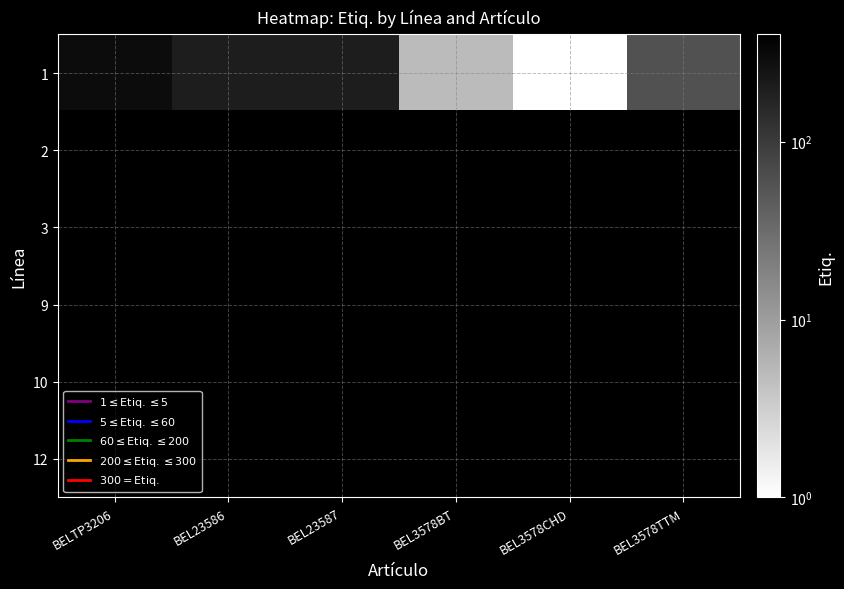

Which category has the highest value across all series?

BELTP3206